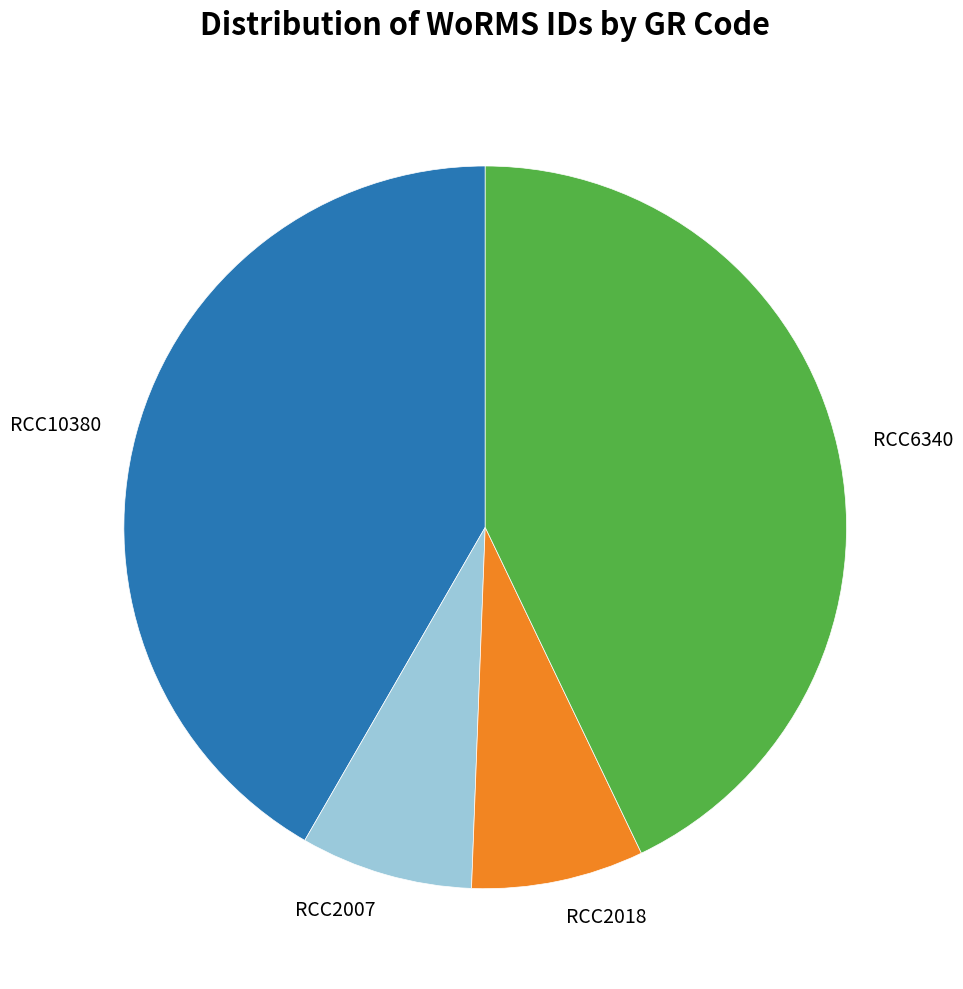

Combined, do RCC10380 and RCC2018 account for over 50%?

No